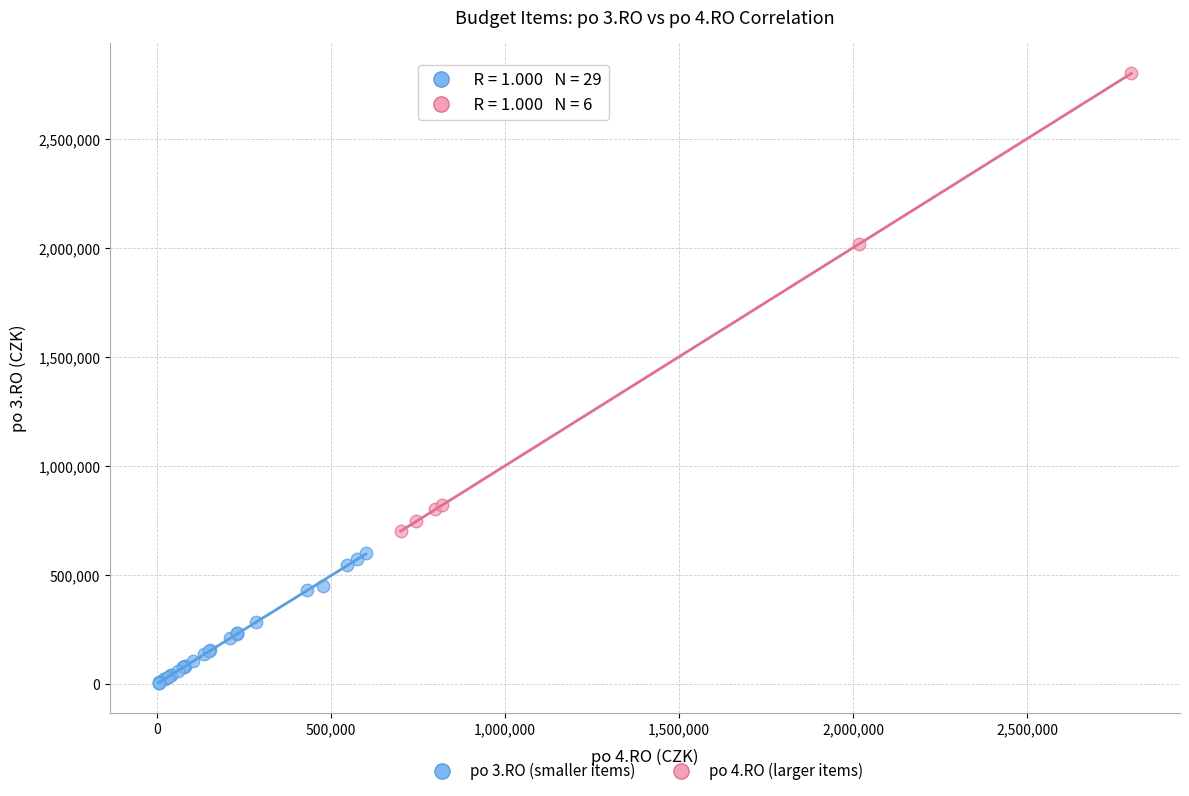

Which series has the largest Y range (max minus min)?

po 4.RO (larger items)